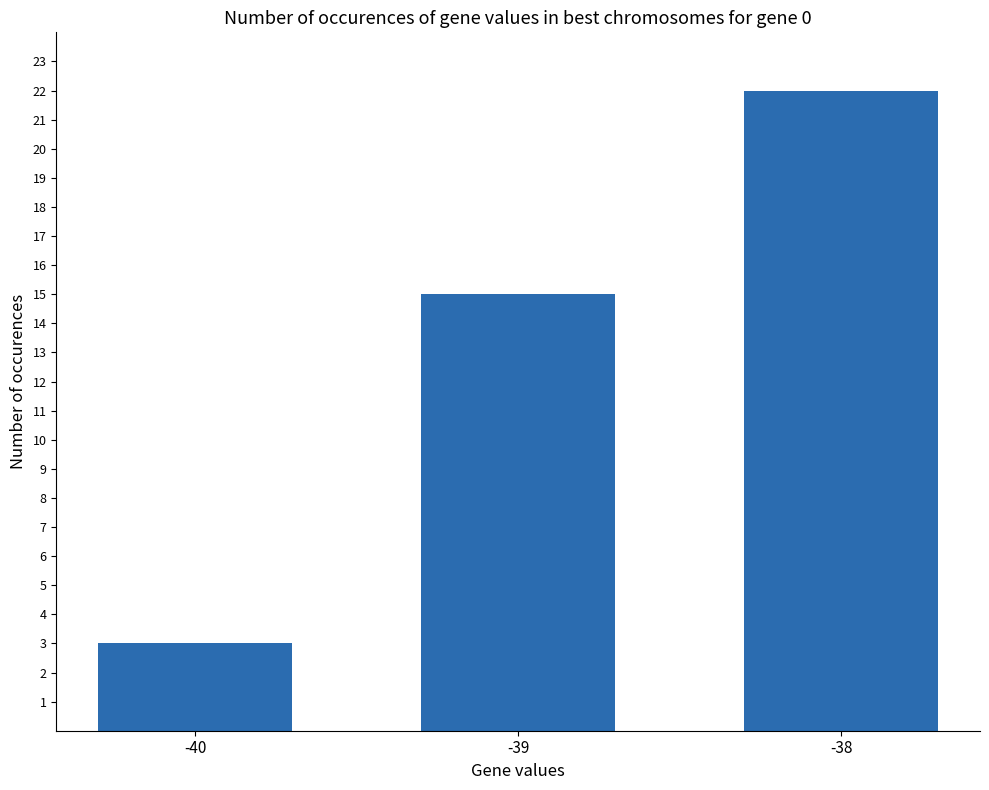

List the labels in order of value, smallest first.

-40, -39, -38